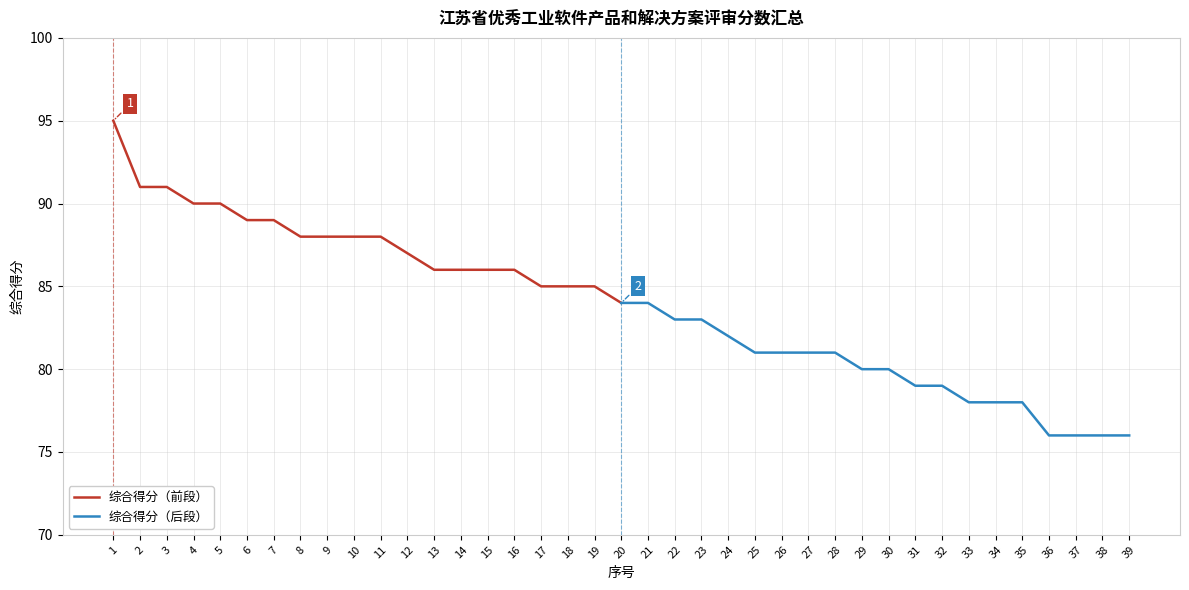

Which category has the lowest value in the 综合得分（前段） series?

20